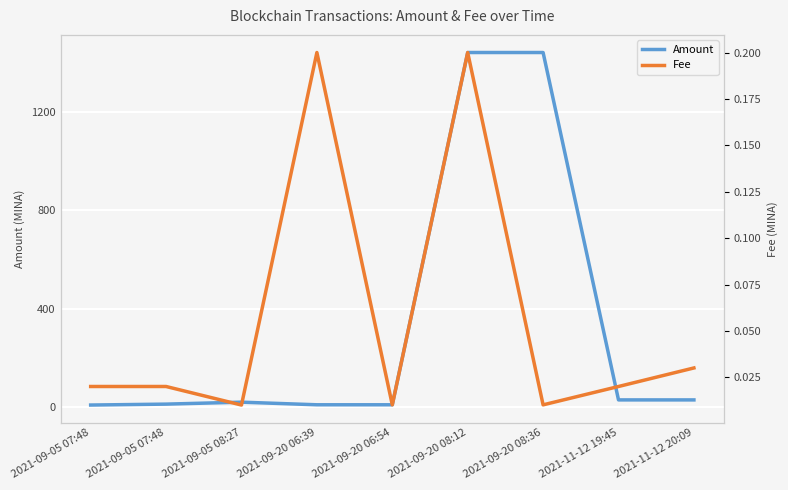

Rank the categories by Fee value from lowest to highest.

2021-09-05 08:27, 2021-09-20 06:54, 2021-09-20 08:36, 2021-09-05 07:48, 2021-09-05 07:48, 2021-11-12 19:45, 2021-11-12 20:09, 2021-09-20 06:39, 2021-09-20 08:12